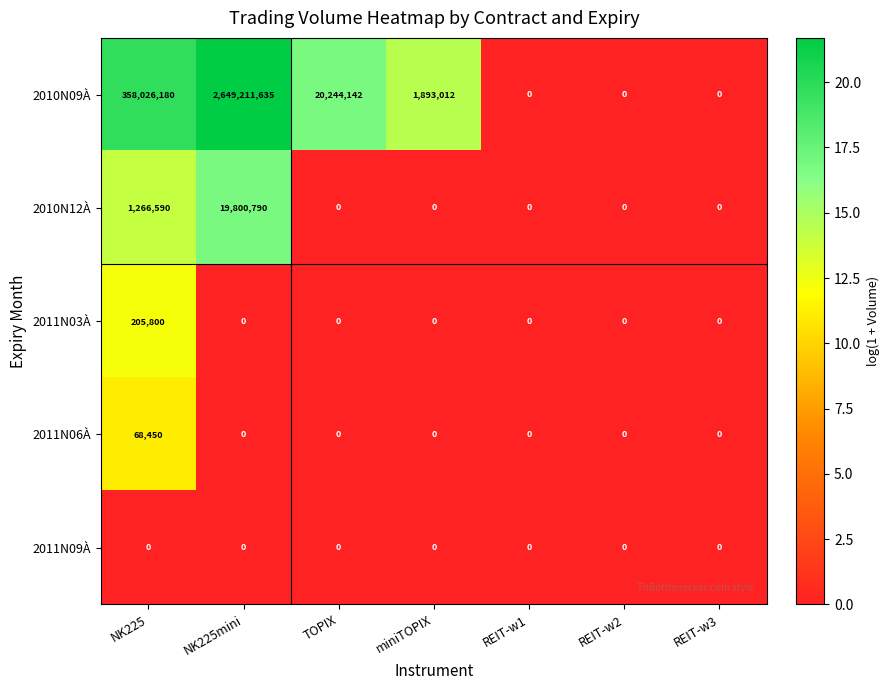

What is the highest value of the 2010N09À series?

2649211635